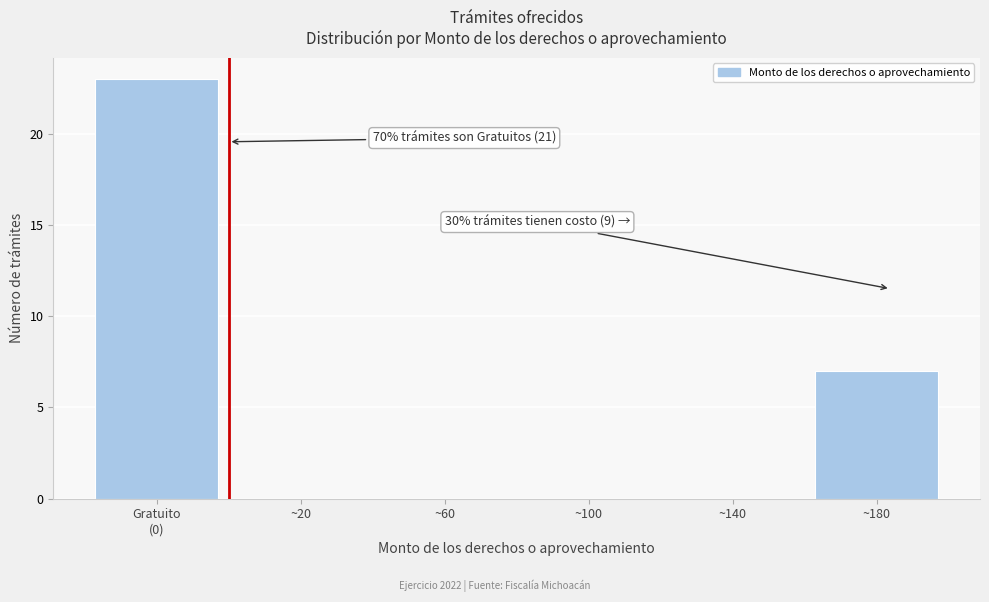

The chart shows a value of -7 at ~20. True or false?

False